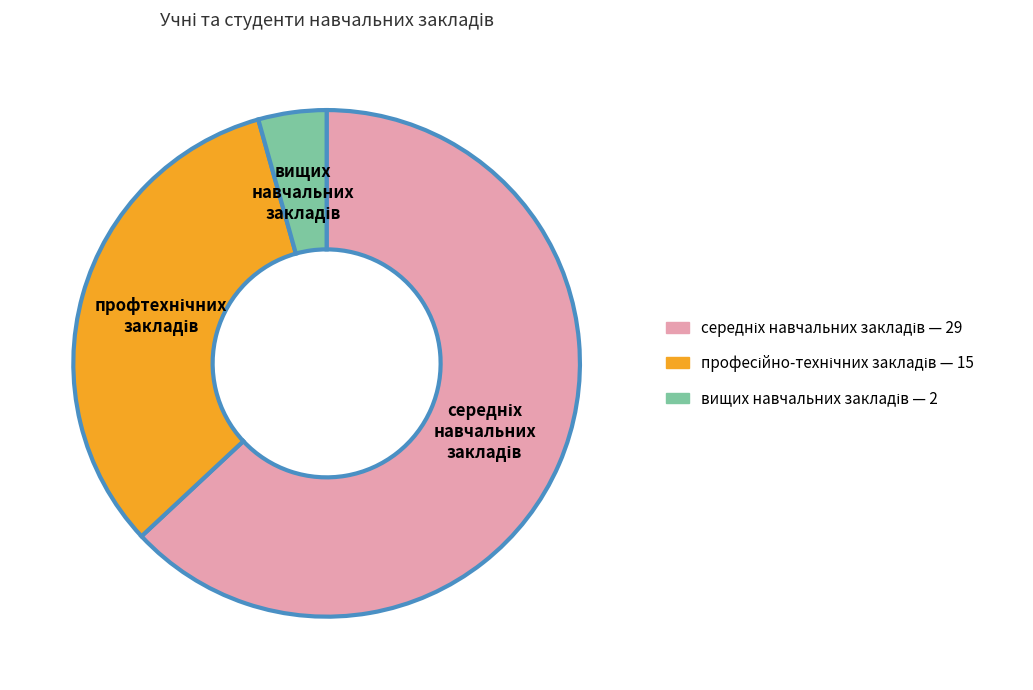

Is there a majority slice in this chart?

Yes